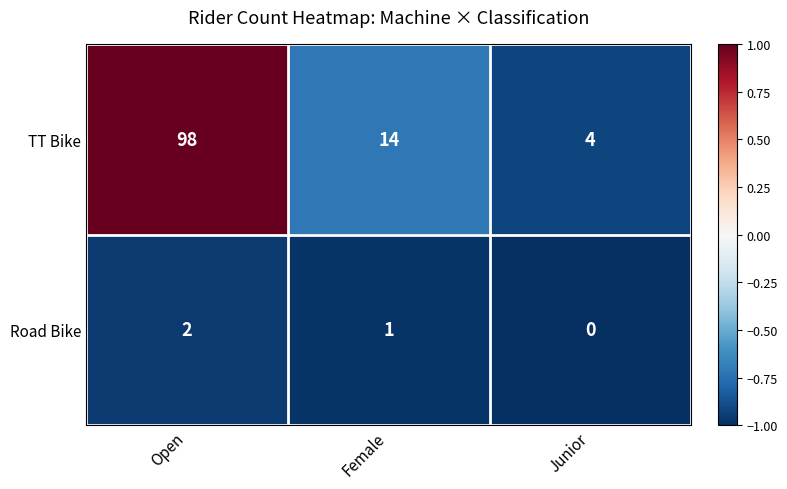

At which category does the chart reach its peak across all series?

Open